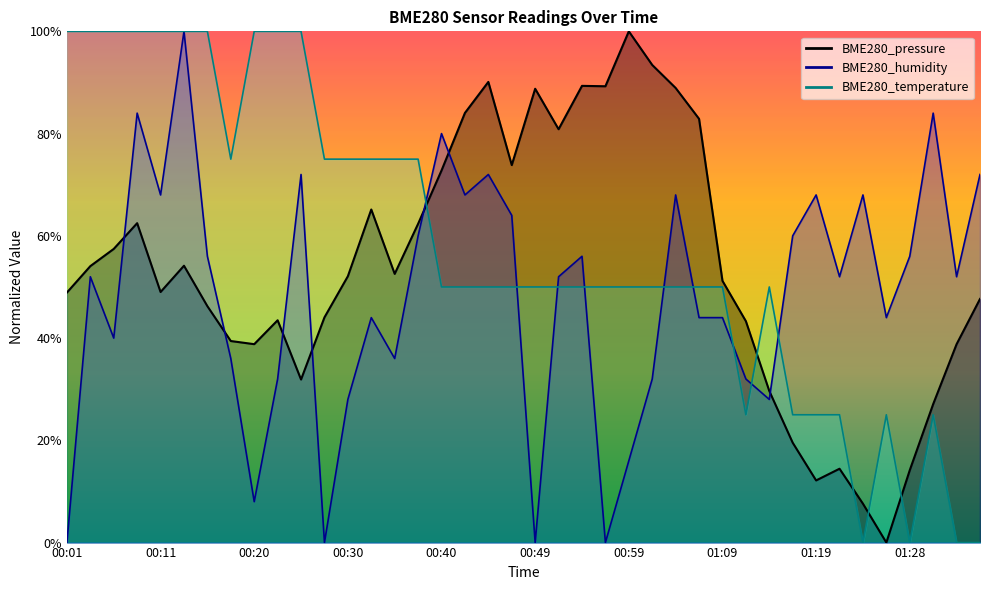

What is the difference between the second highest and second lowest values in the BME280_pressure series?

0.9